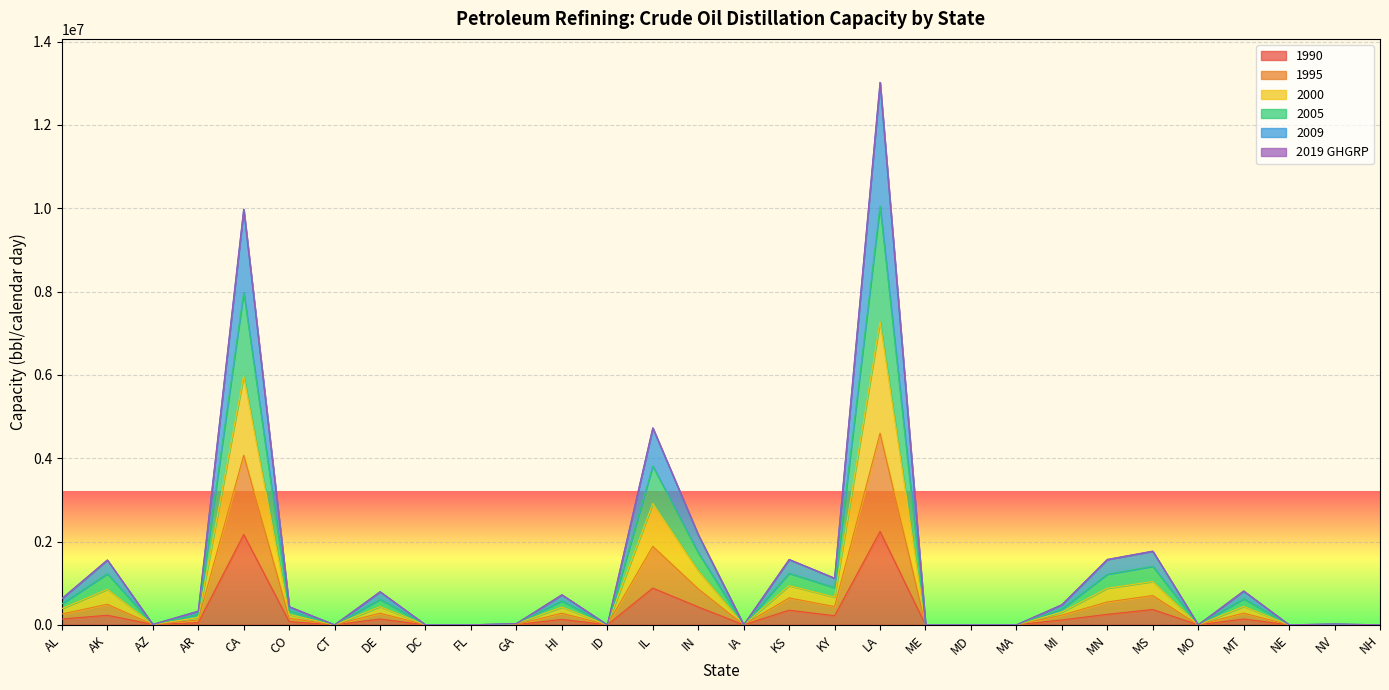

At which category is the sum across all series the highest?

LA